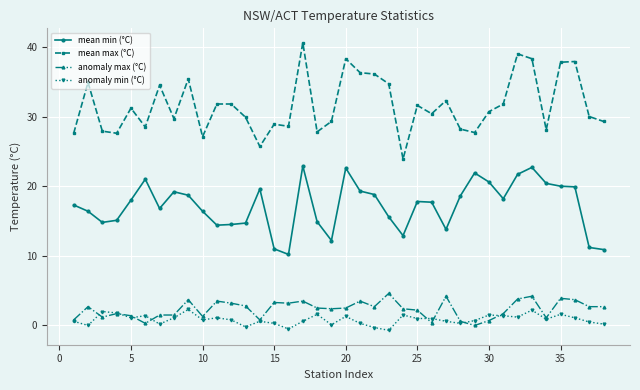

What is the average value of the anomaly max (°C) series?

2.3